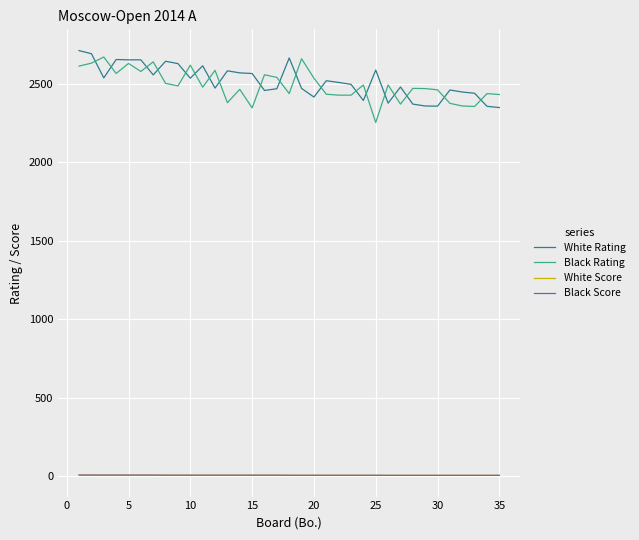

True or false: Black Score and White Rating cross at least once.

False